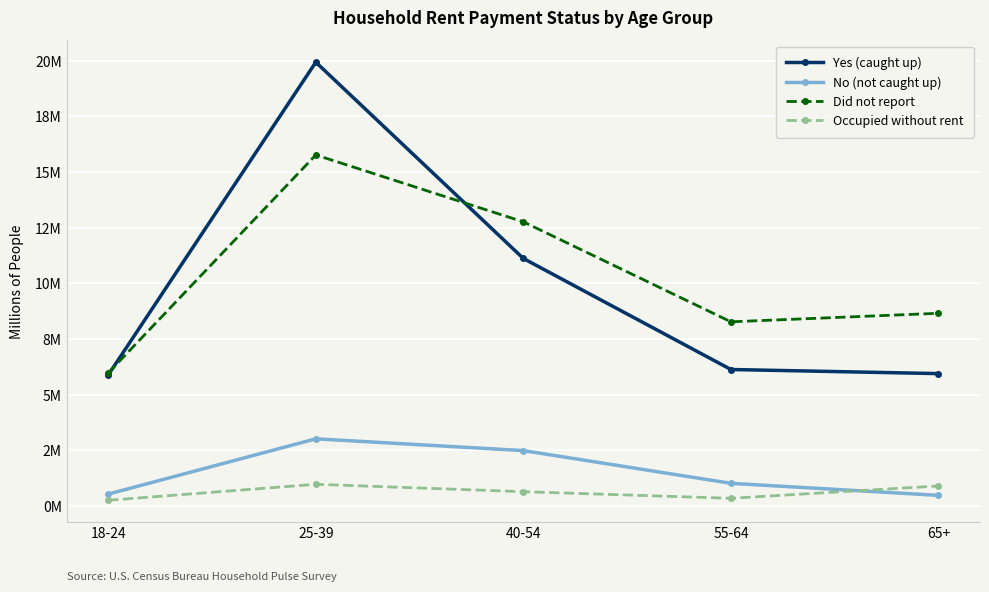

Where does the Yes (caught up) series first go above 6132045?

25-39